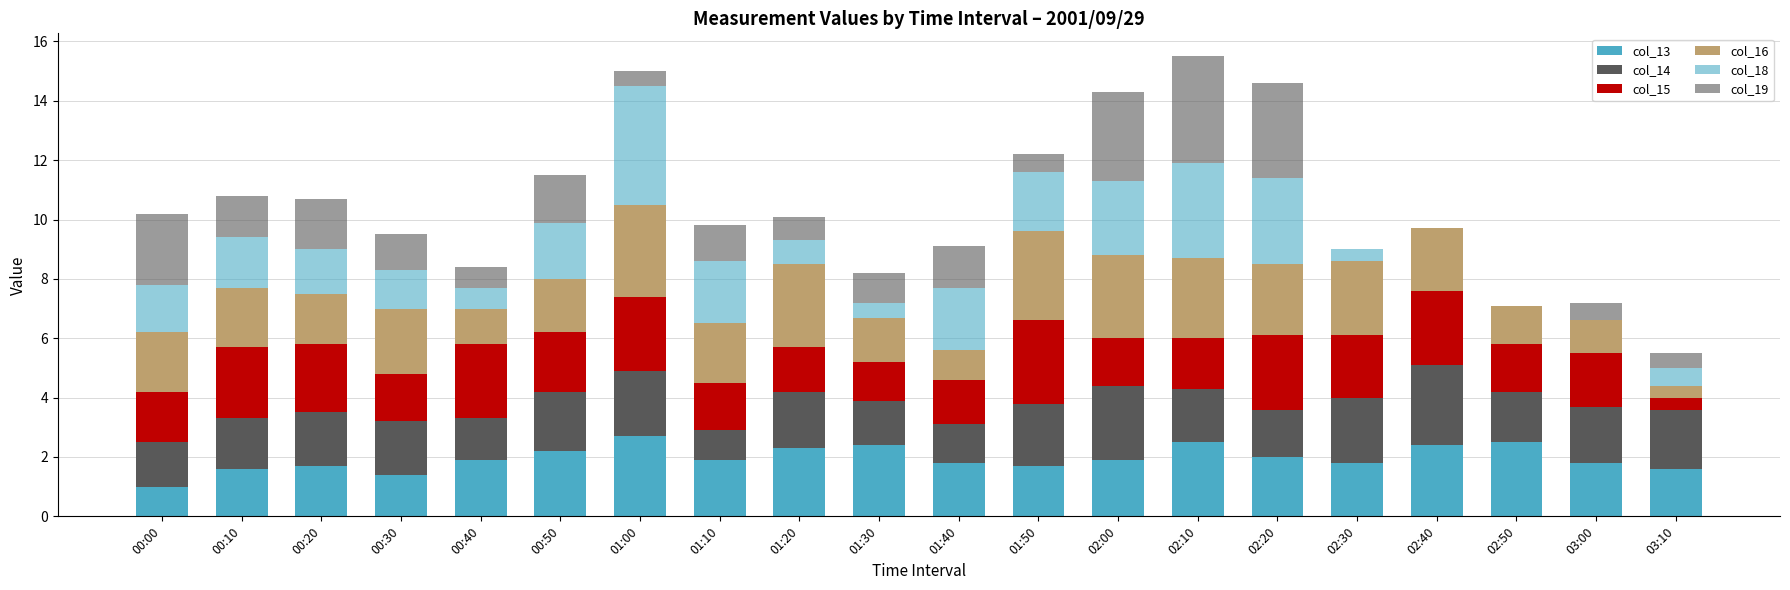

How many distinct data groups are displayed?

6